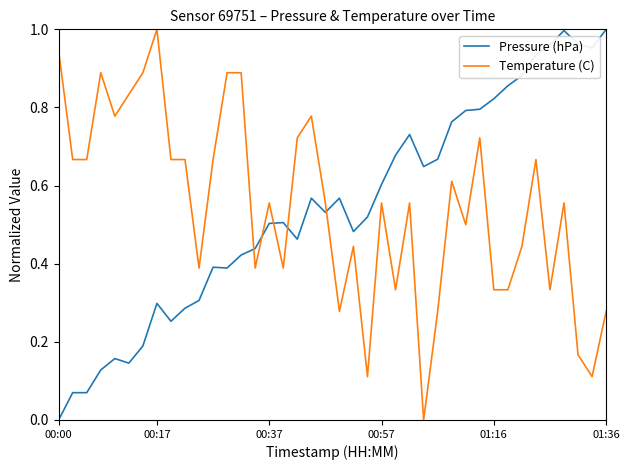

How many intersections are there between Temperature (C) and Pressure (hPa)?

5